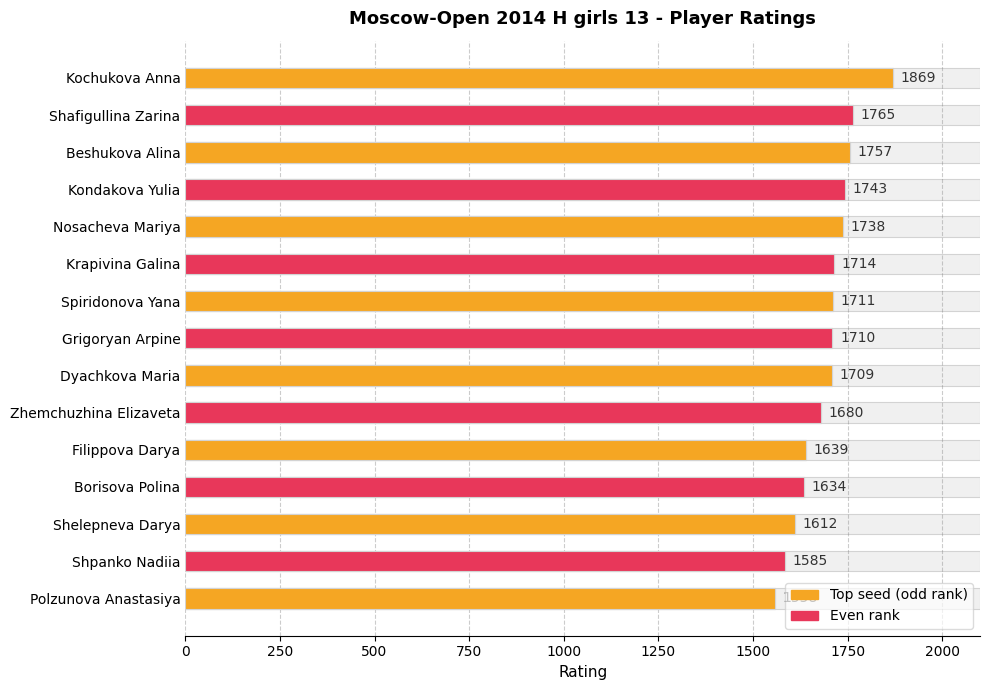

Does the chart contain stacked bars?

No